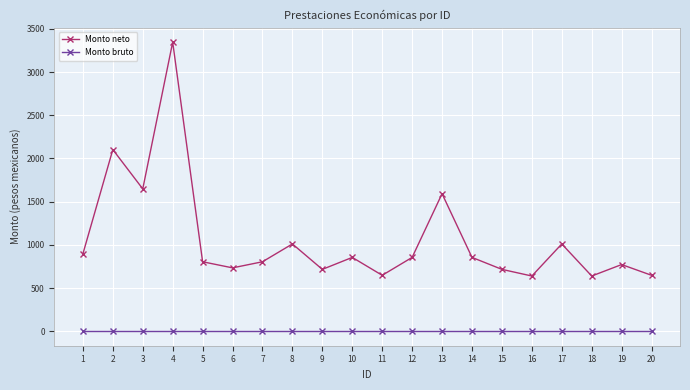

What is the greatest value displayed?

3345.6